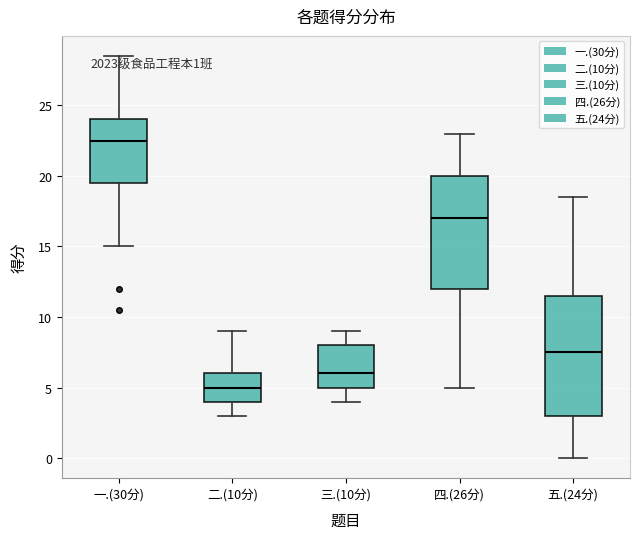

Which box is the tallest, from its lower edge to its upper edge?

五.(24分)